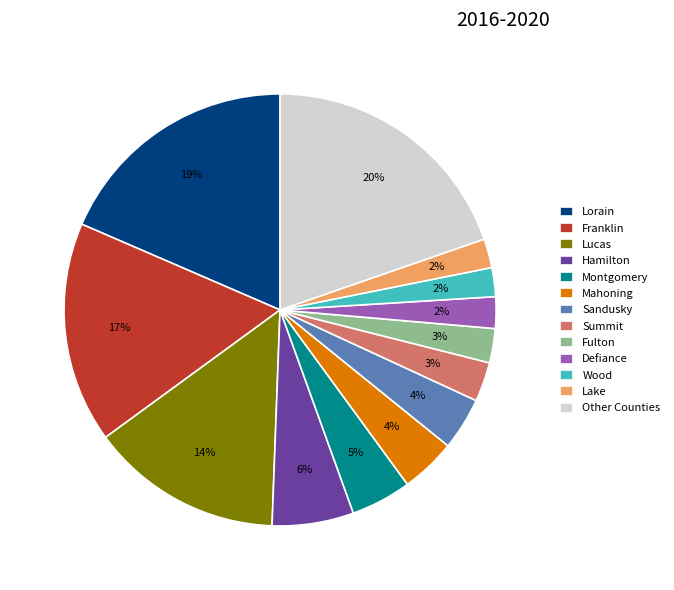

Is it true that Lucas is 23% of the pie?

False